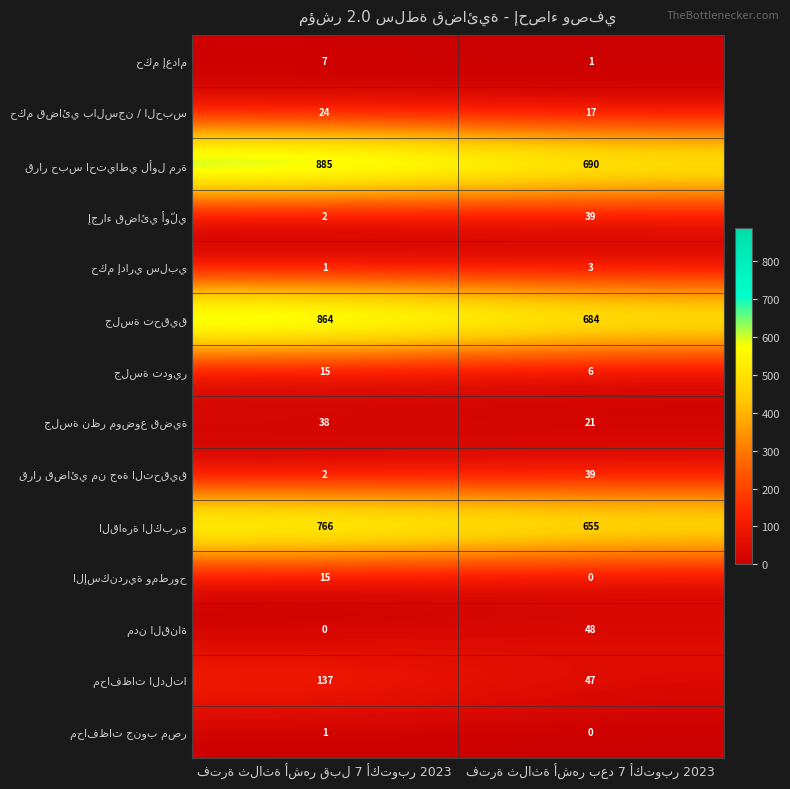

What is the maximum value shown in the chart?

885